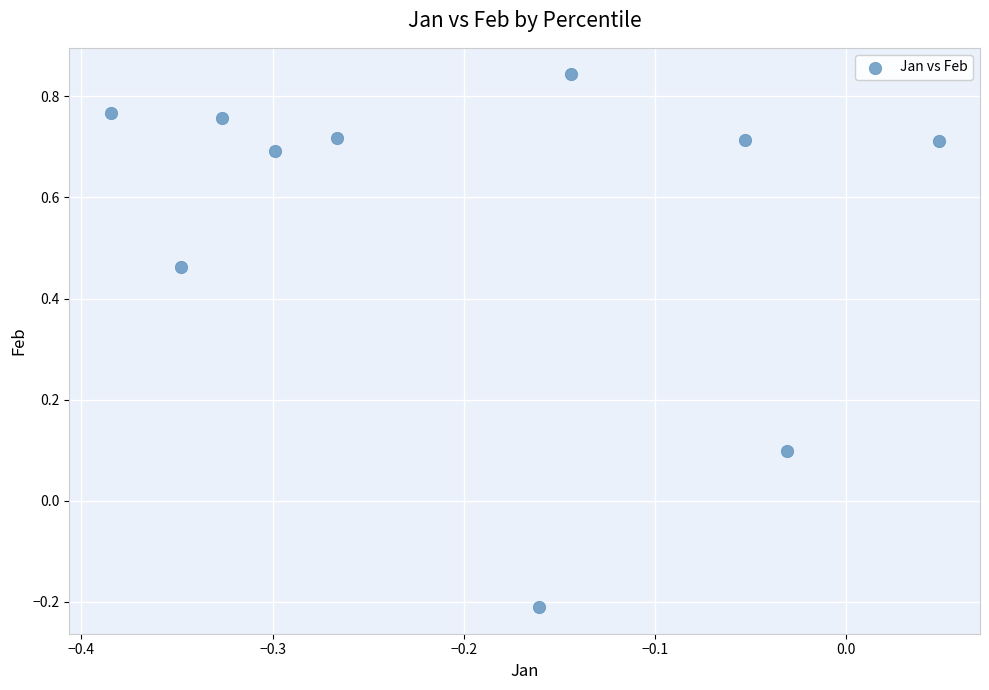

What is the average Y value?

0.6